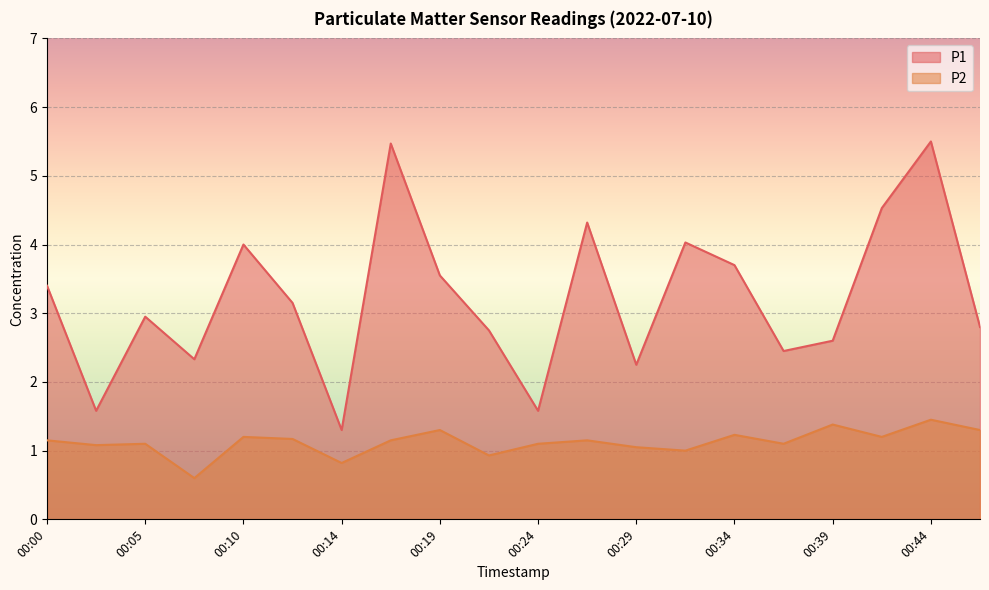

Reading left to right, transcribe all the data shown in this chart.

P1: 00:00=3.4	00:02=1.6	00:05=3.0	00:07=2.3	00:10=4.0	00:12=3.1	00:14=1.3	00:17=5.5	00:19=3.5	00:22=2.8	00:24=1.6	00:27=4.3	00:29=2.2	00:31=4.0	00:34=3.7	00:36=2.5	00:39=2.6	00:41=4.5	00:44=5.5	00:46=2.8
P2: 00:00=1.1	00:02=1.1	00:05=1.1	00:07=0.6	00:10=1.2	00:12=1.2	00:14=0.8	00:17=1.1	00:19=1.3	00:22=0.9	00:24=1.1	00:27=1.1	00:29=1.1	00:31=1.0	00:34=1.2	00:36=1.1	00:39=1.4	00:41=1.2	00:44=1.4	00:46=1.3